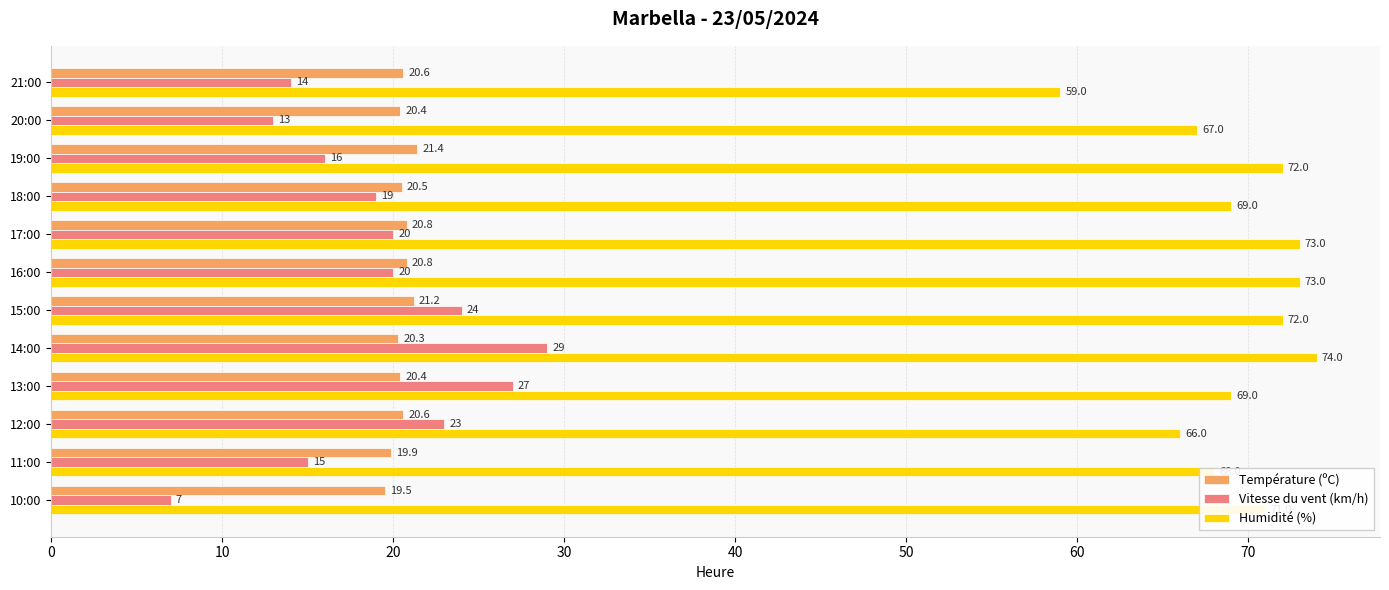

What is the minimum value shown in the chart?

7.0